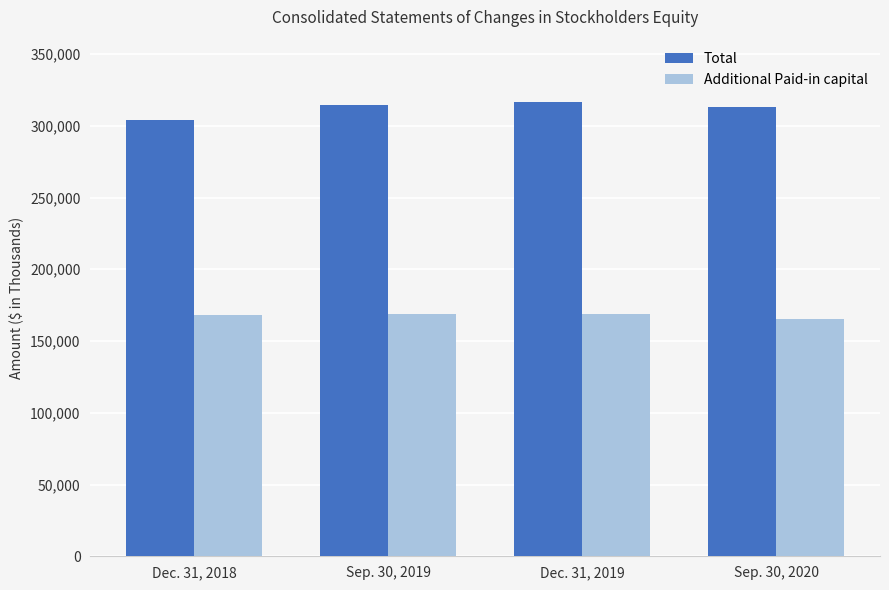

List the series in order of their overall mean, lowest first.

Additional Paid-in capital, Total